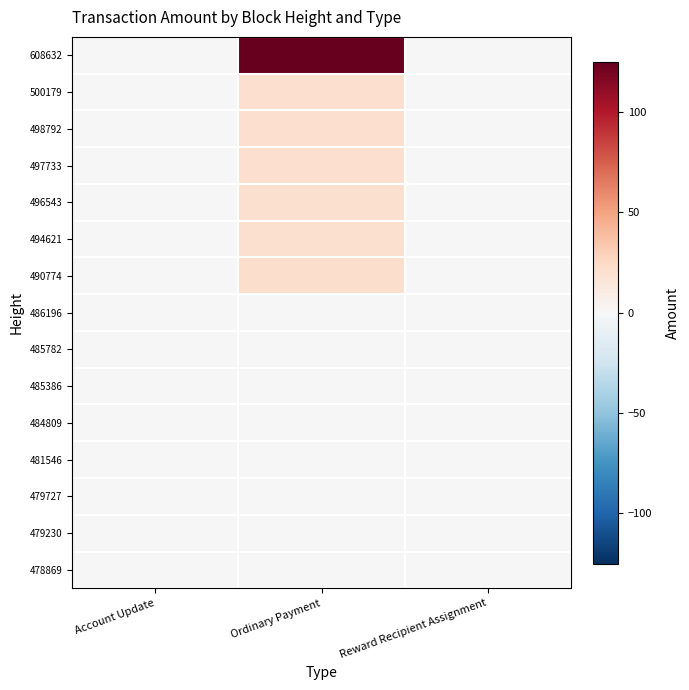

Which series has the largest range (max minus min)?

608632